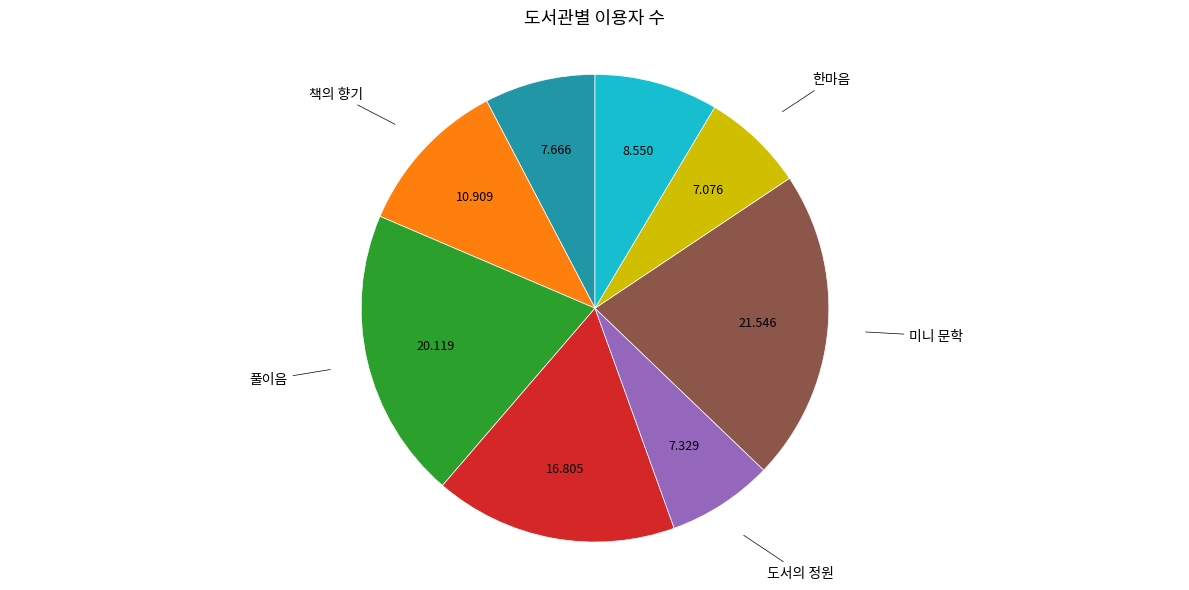

Does any single category account for the majority?

No